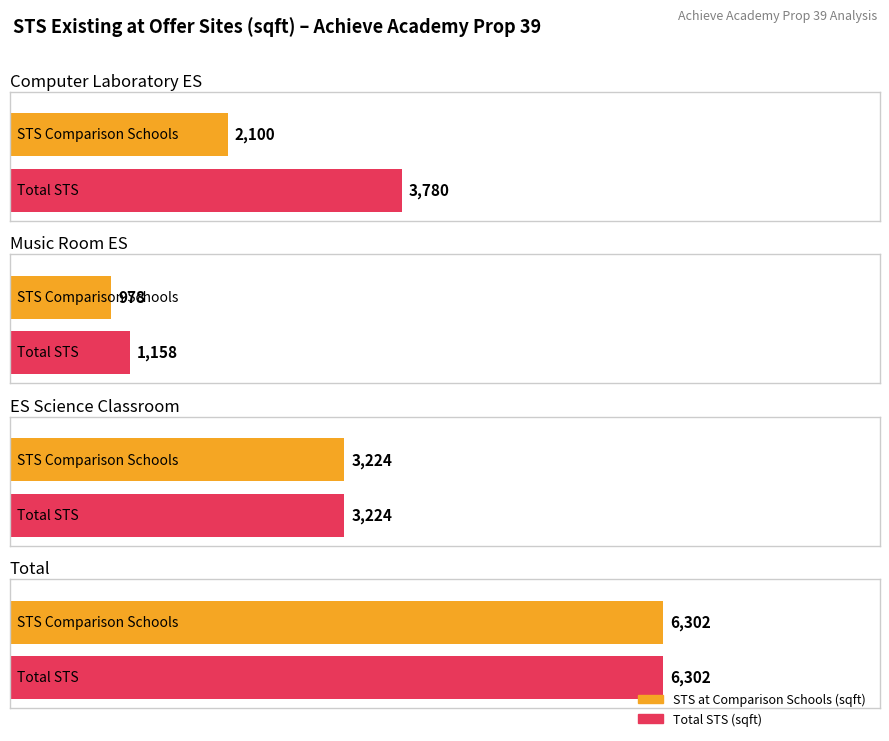

At which category is the sum across all series the highest?

Total